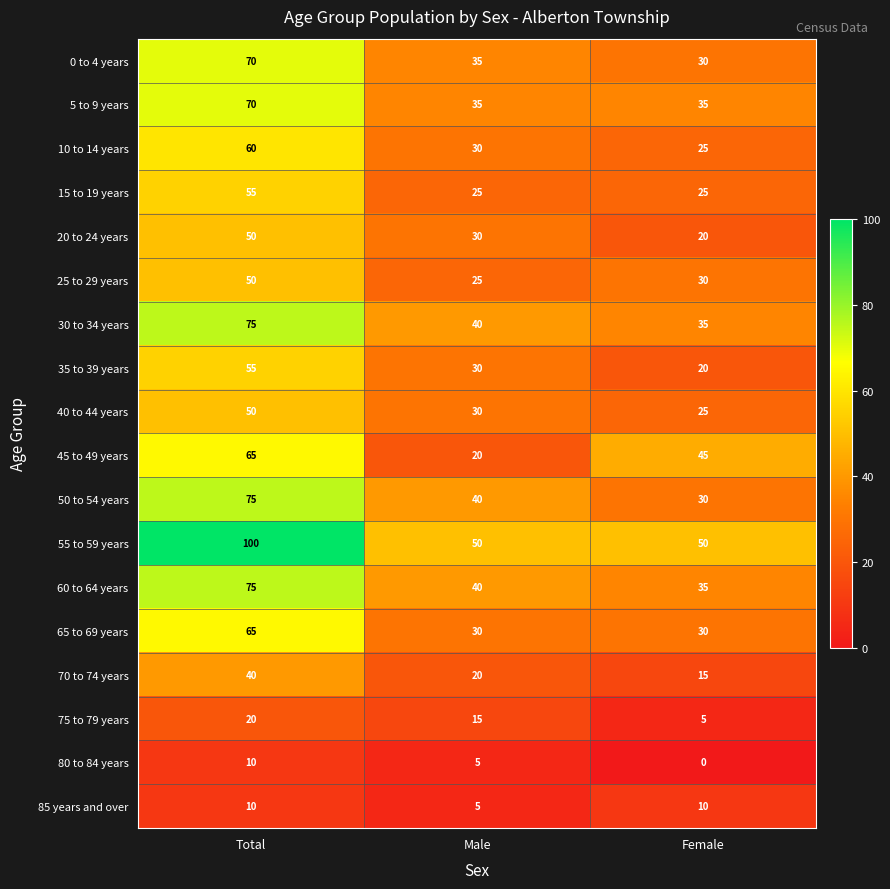

What is the maximum value shown in the chart?

100